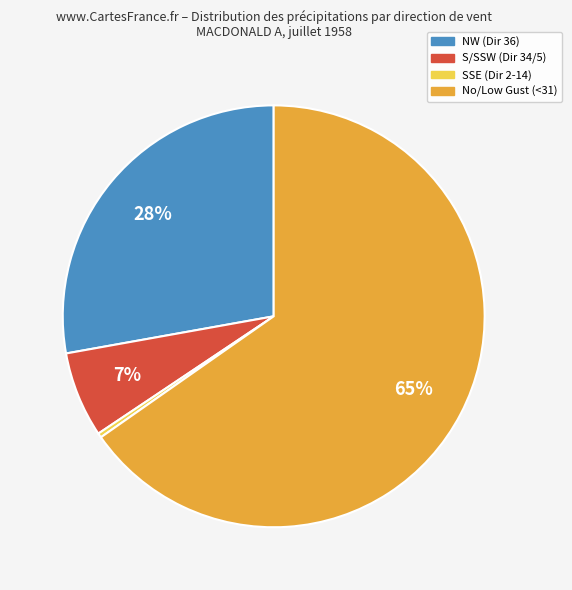

To the nearest percent, what is the average slice percentage?

25%